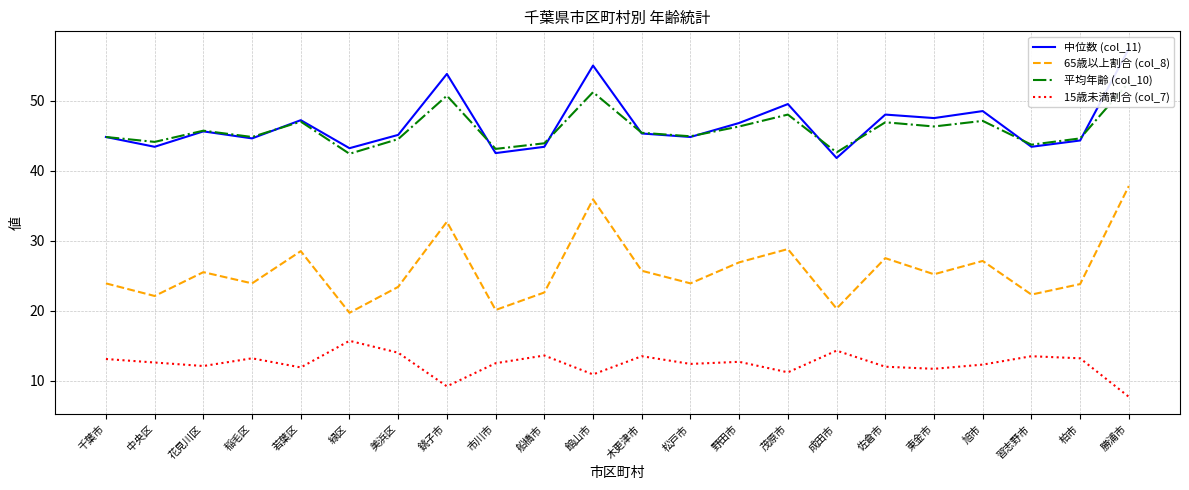

In 15歳未満割合 (col_7), how many points are lower than both neighbors (excluding endpoints)?

7